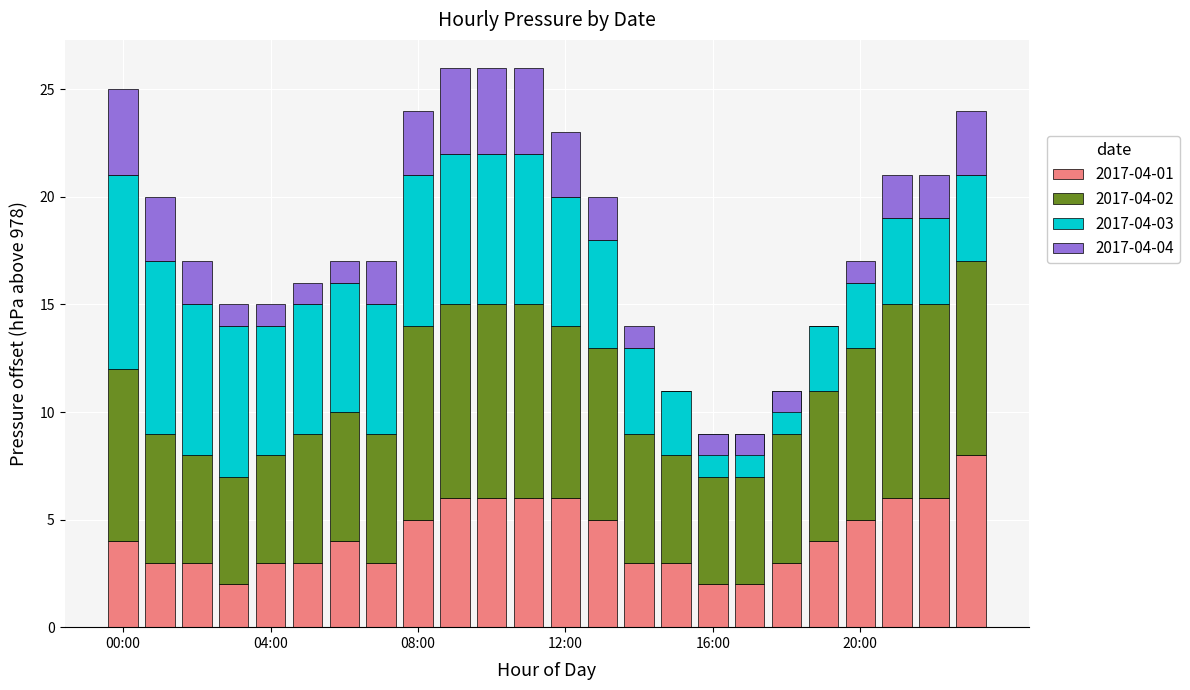

Which label corresponds to the smallest value in the chart?

16:00